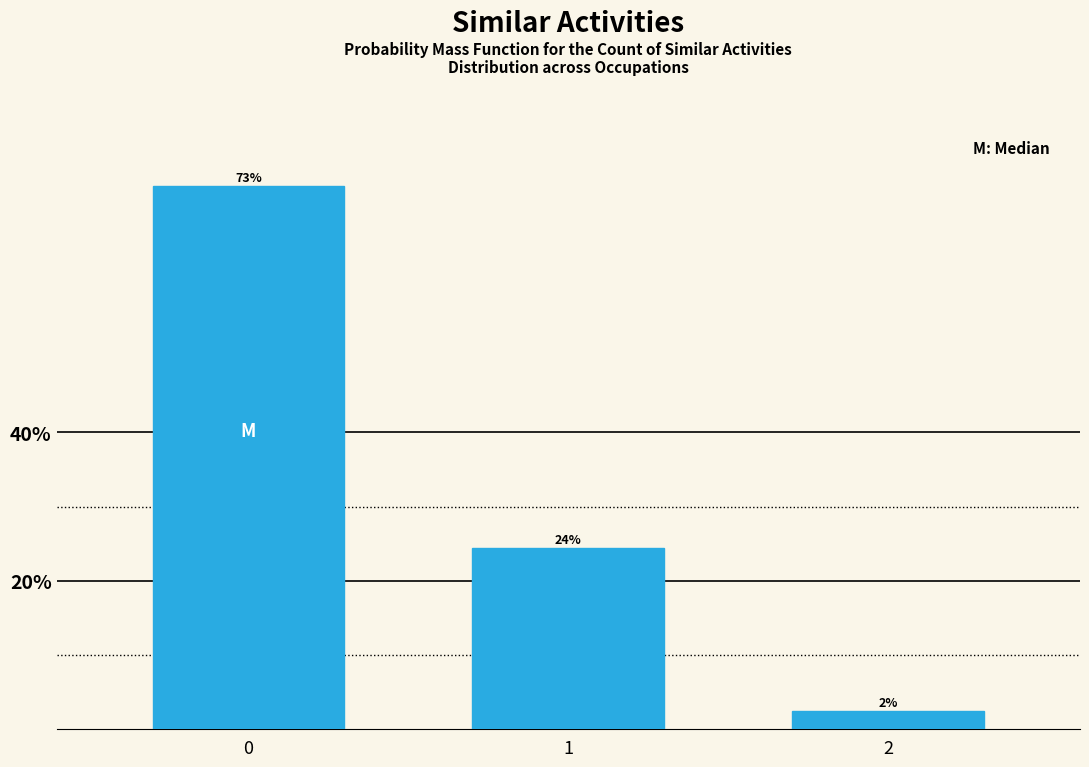

How many bars are there in total?

3